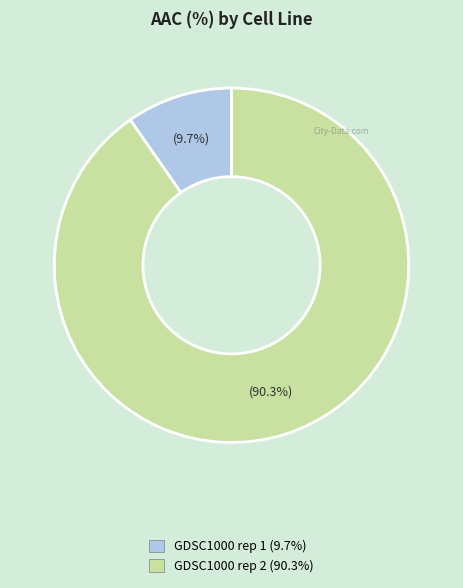

Approximately how many times larger is the value at GDSC1000 rep 2 compared to GDSC1000 rep 1?

9.3